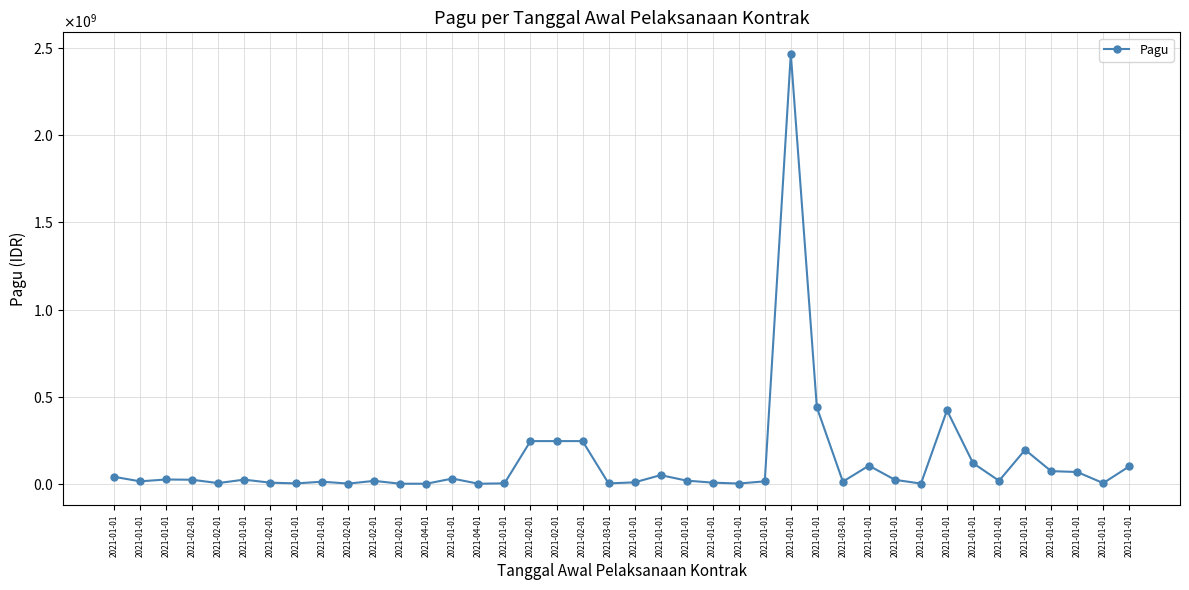

How many interior local valleys (lower than both neighbors) does the data have?

11